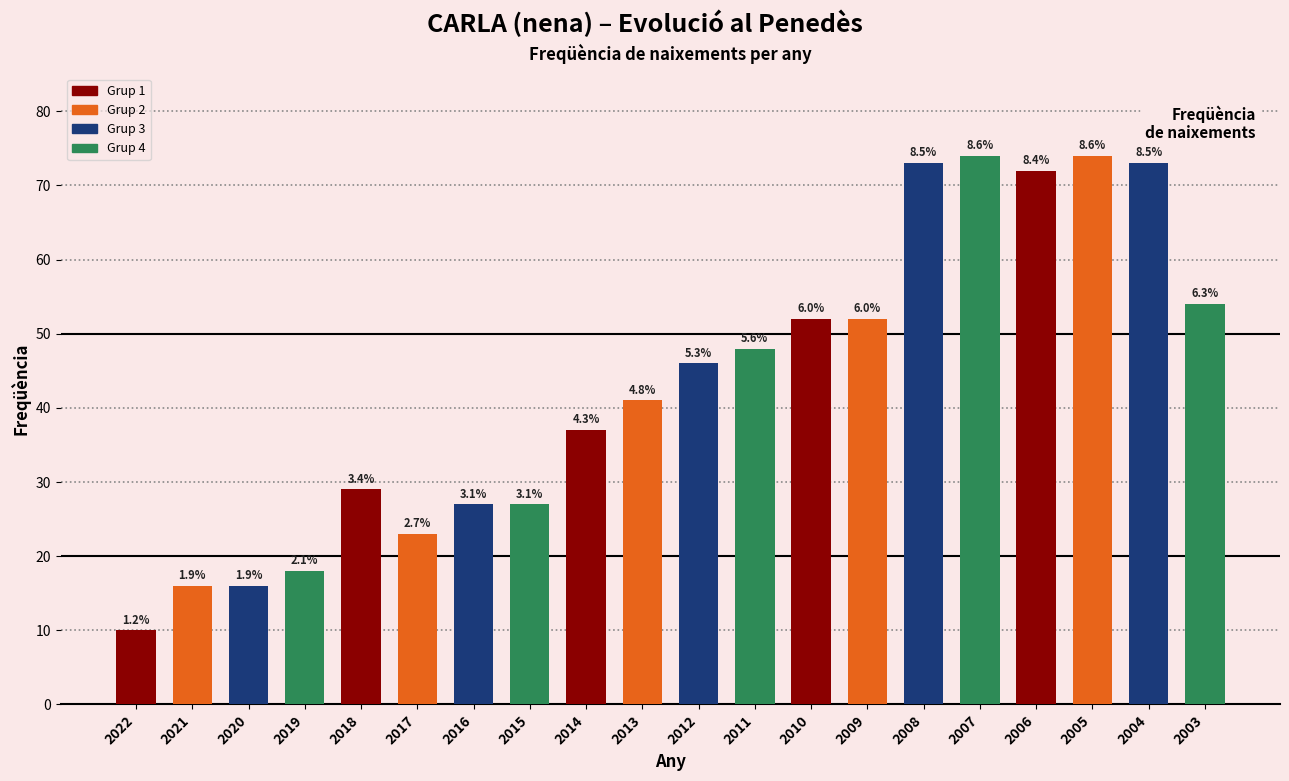

Reading left to right, what are all the values shown in this chart?

2022=10	2021=16	2020=16	2019=18	2018=29	2017=23	2016=27	2015=27	2014=37	2013=41	2012=46	2011=48	2010=52	2009=52	2008=73	2007=74	2006=72	2005=74	2004=73	2003=54